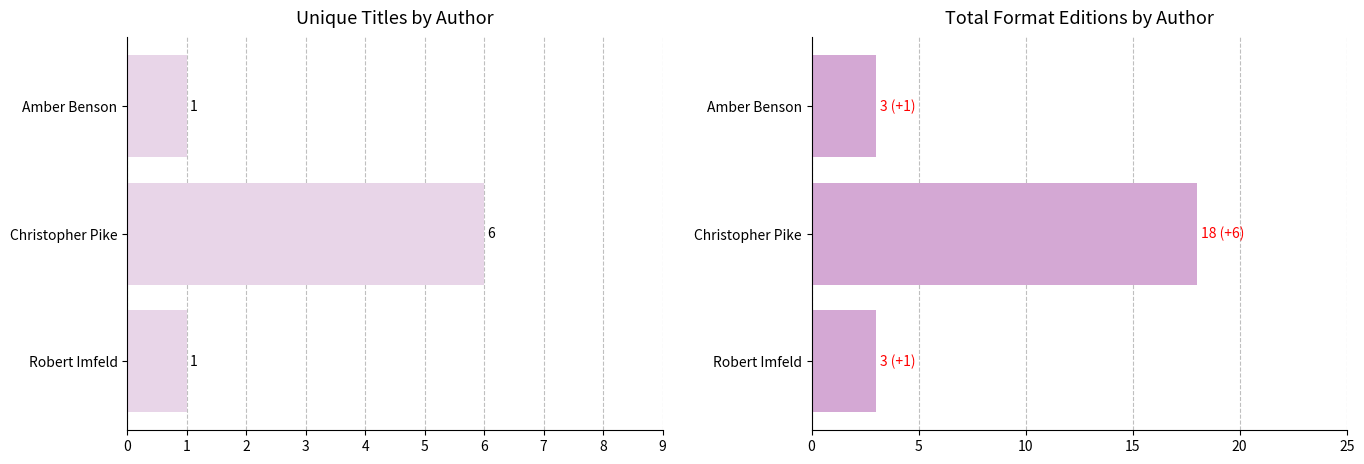

Reading left to right, what are all the values shown in this chart?

Unique Titles: 0=1	1=6	2=1
Format Editions: 0=3	1=18	2=3